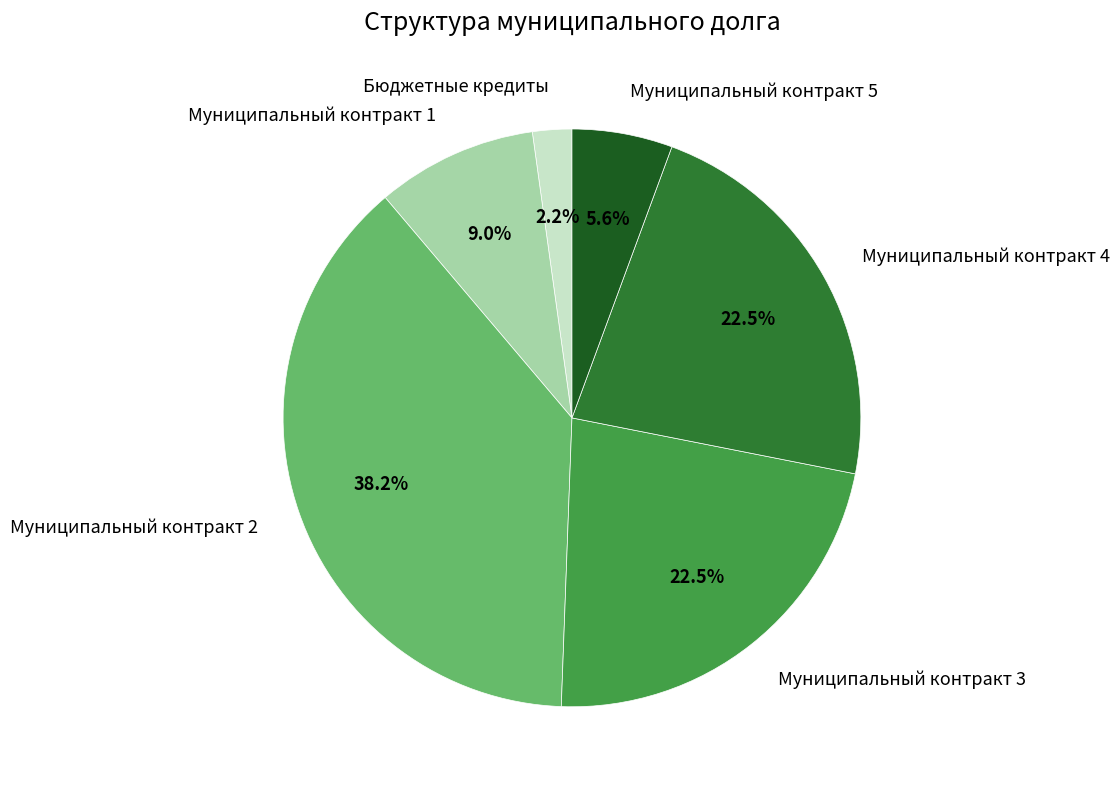

Is there a majority slice in this chart?

No